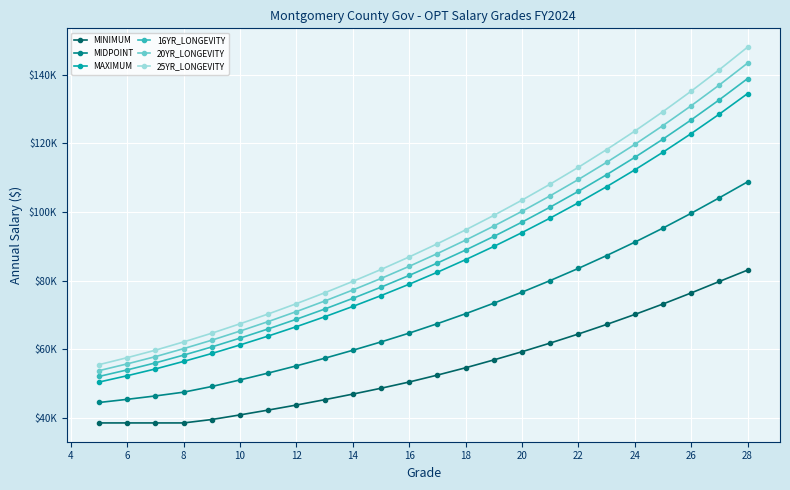

List the series in order of their peak value, highest first.

25YR_LONGEVITY, 20YR_LONGEVITY, 16YR_LONGEVITY, MAXIMUM, MIDPOINT, MINIMUM